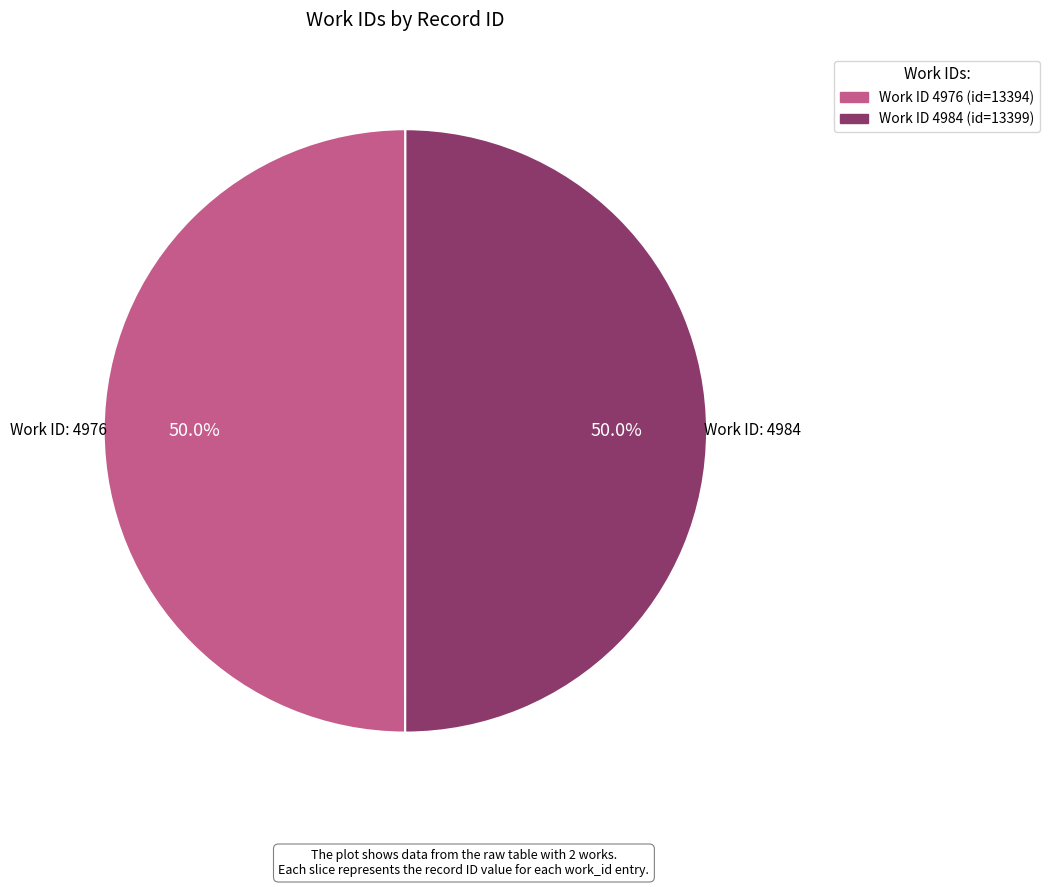

Which category has the smallest portion of the pie?

4976